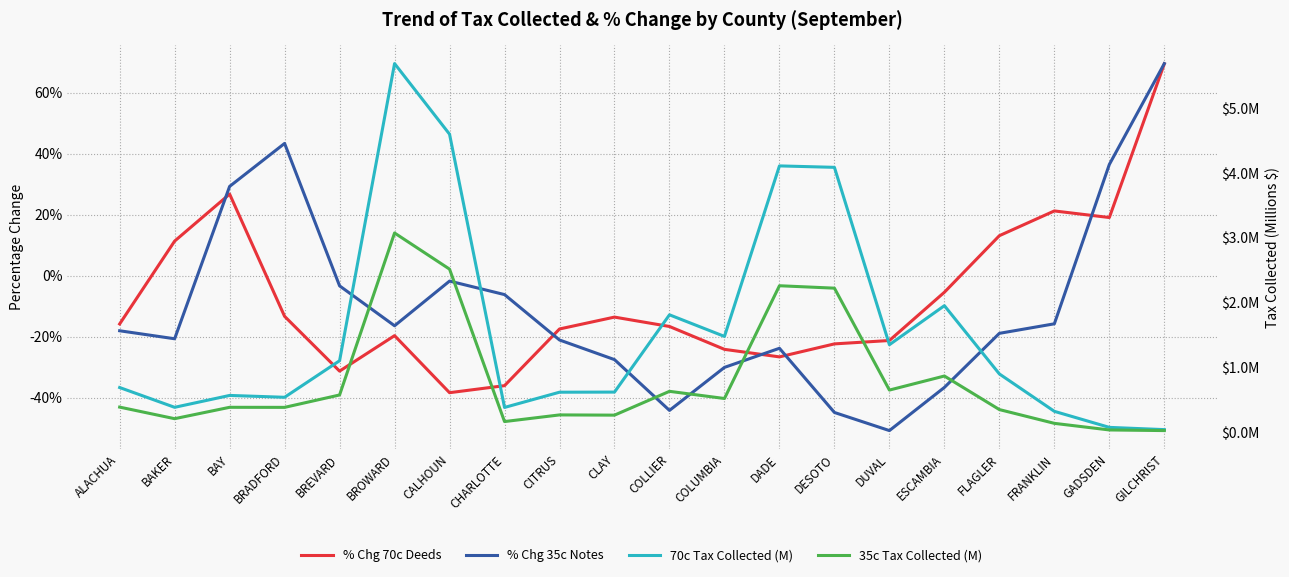

What are all the series names shown in the legend?

% Chg 70c Deeds, % Chg 35c Notes, 70c Tax Collected (M), 35c Tax Collected (M)